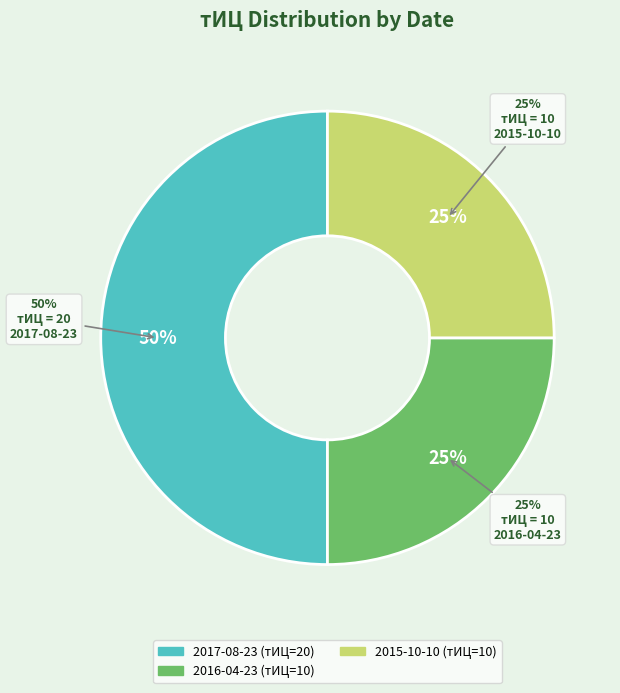

What is the largest slice in the pie chart?

2017-08-23